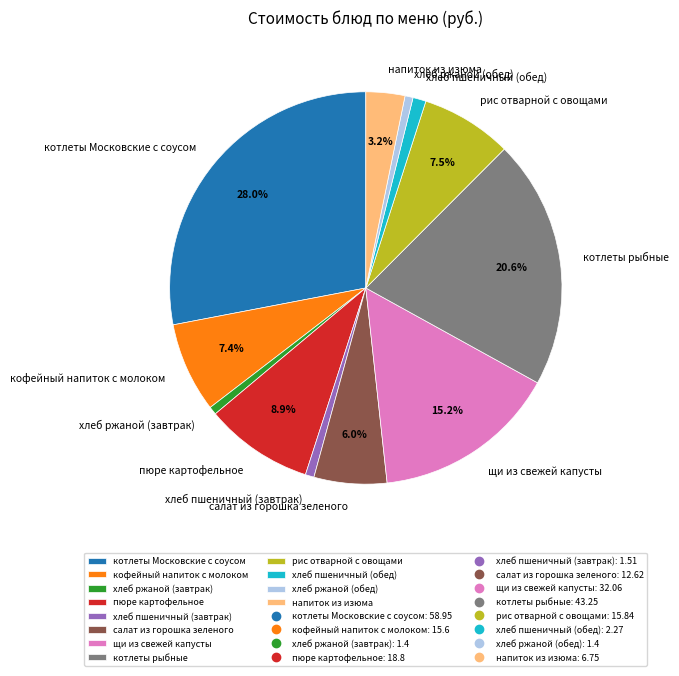

True or false: котлеты рыбные accounts for 21% of the total.

True